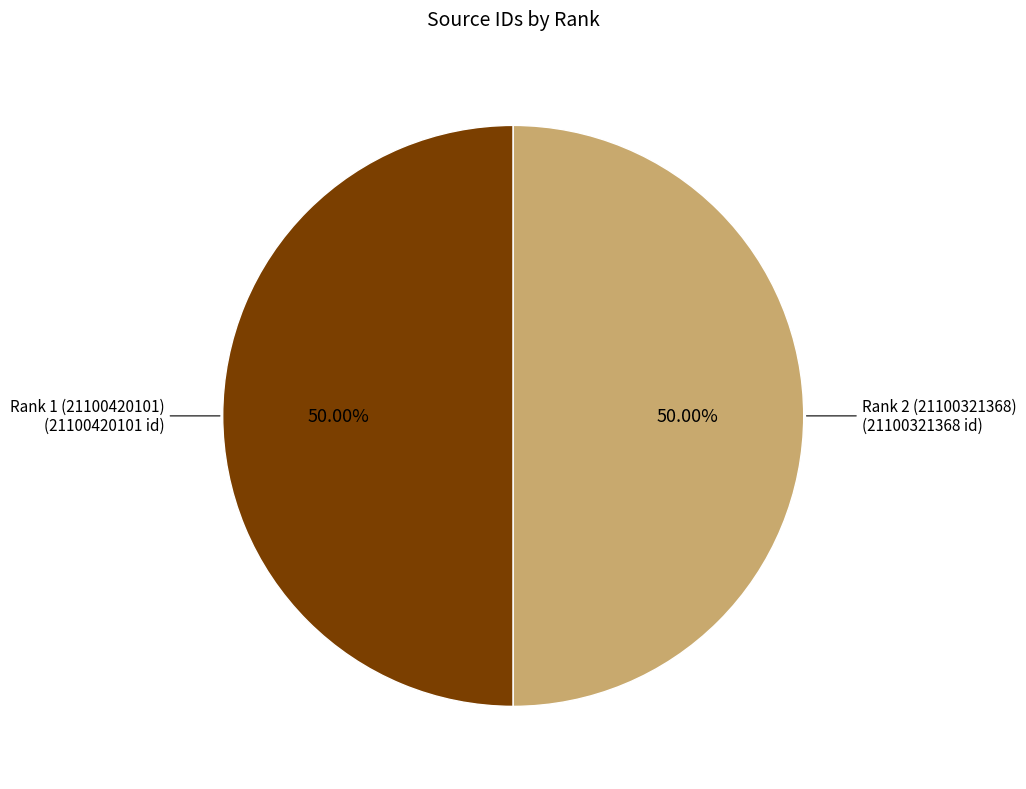

What is the ratio of the value at Rank 1 (21100420101) to the value at Rank 2 (21100321368)?

1.0